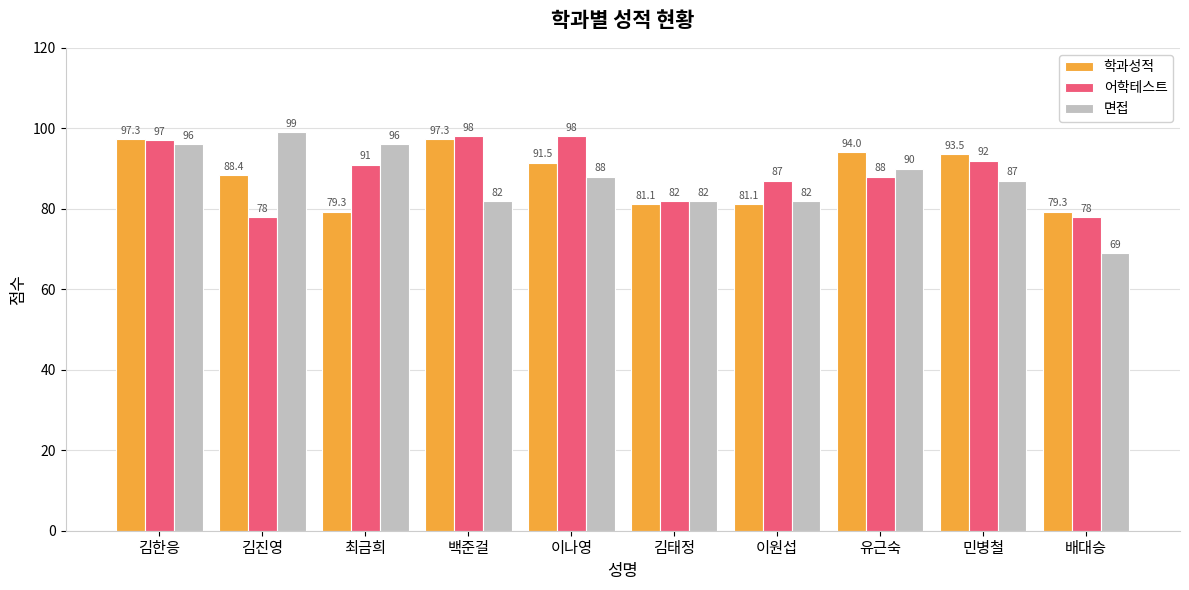

Reading left to right, what are all the values shown in this chart?

학과성적: 김한응=97.3	김진영=88.4	최금희=79.3	백준걸=97.3	이나영=91.5	김태정=81.1	이원섭=81.1	유근숙=94.0	민병철=93.5	배대승=79.3
어학테스트: 김한응=97.0	김진영=78.0	최금희=91.0	백준걸=98.0	이나영=98.0	김태정=82.0	이원섭=87.0	유근숙=88.0	민병철=92.0	배대승=78.0
면접: 김한응=96.0	김진영=99.0	최금희=96.0	백준걸=82.0	이나영=88.0	김태정=82.0	이원섭=82.0	유근숙=90.0	민병철=87.0	배대승=69.0